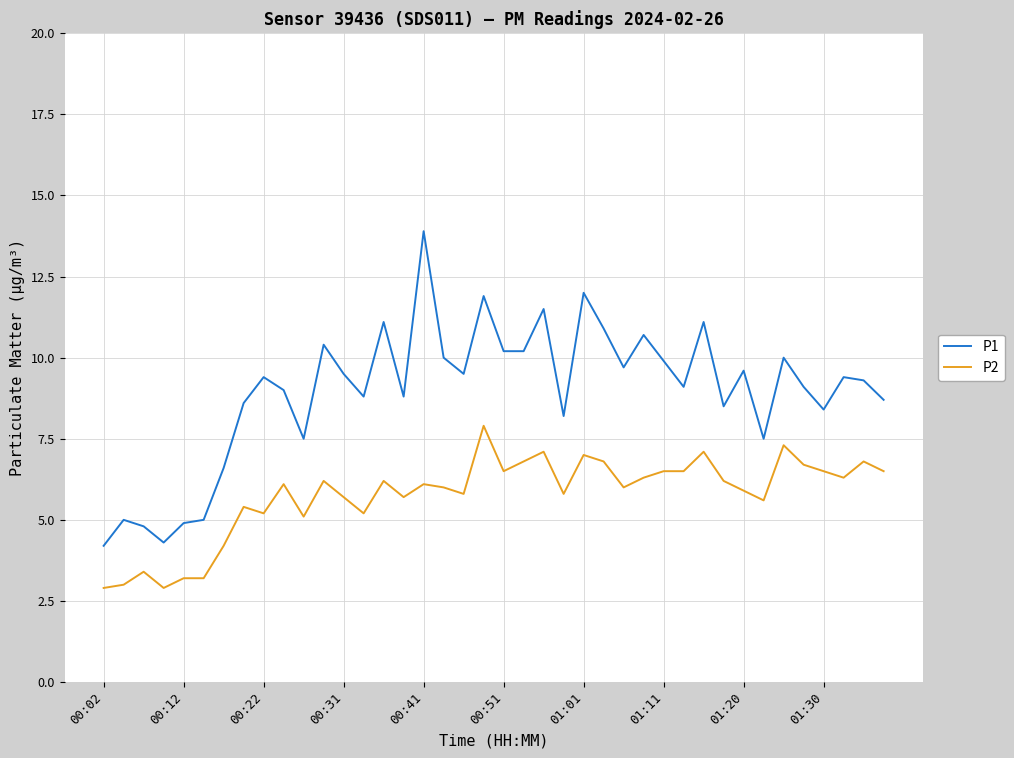

What is the maximum value shown in the chart?

13.9